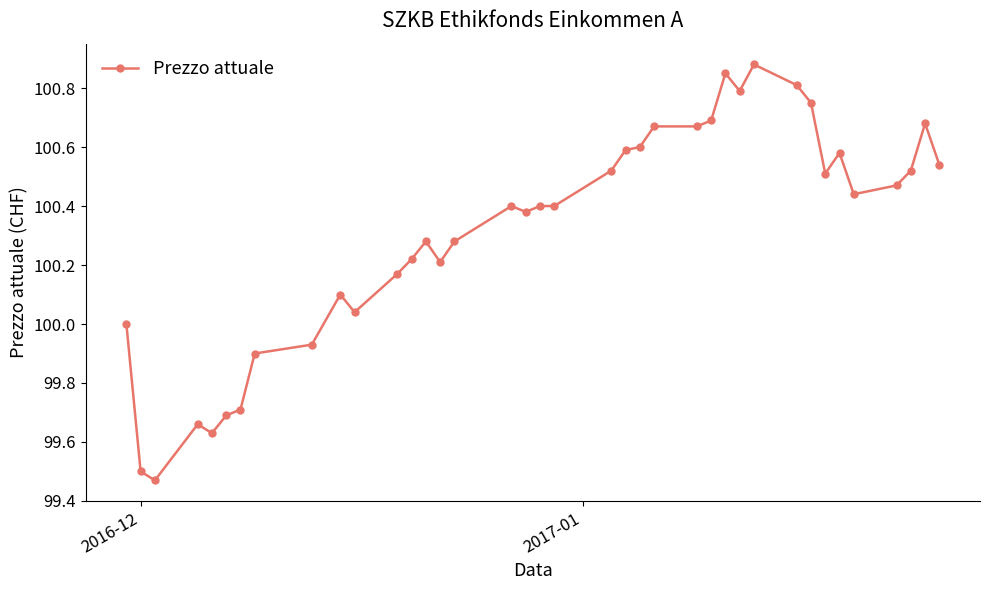

What is the difference between the maximum and second lowest values?

1.4